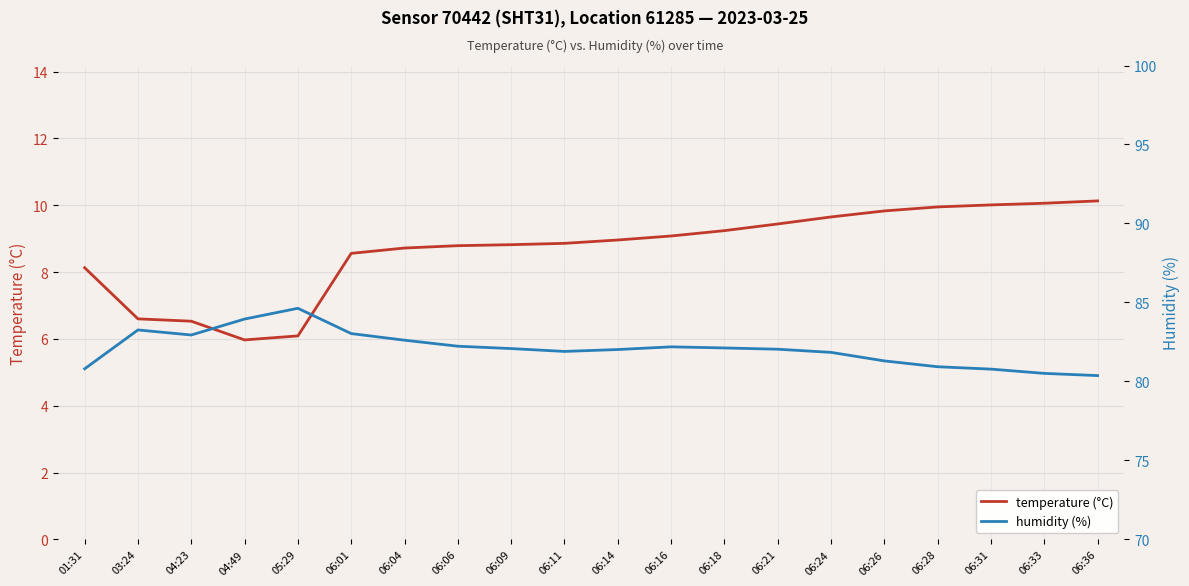

What is the label of the 17th point from the right?

04:49